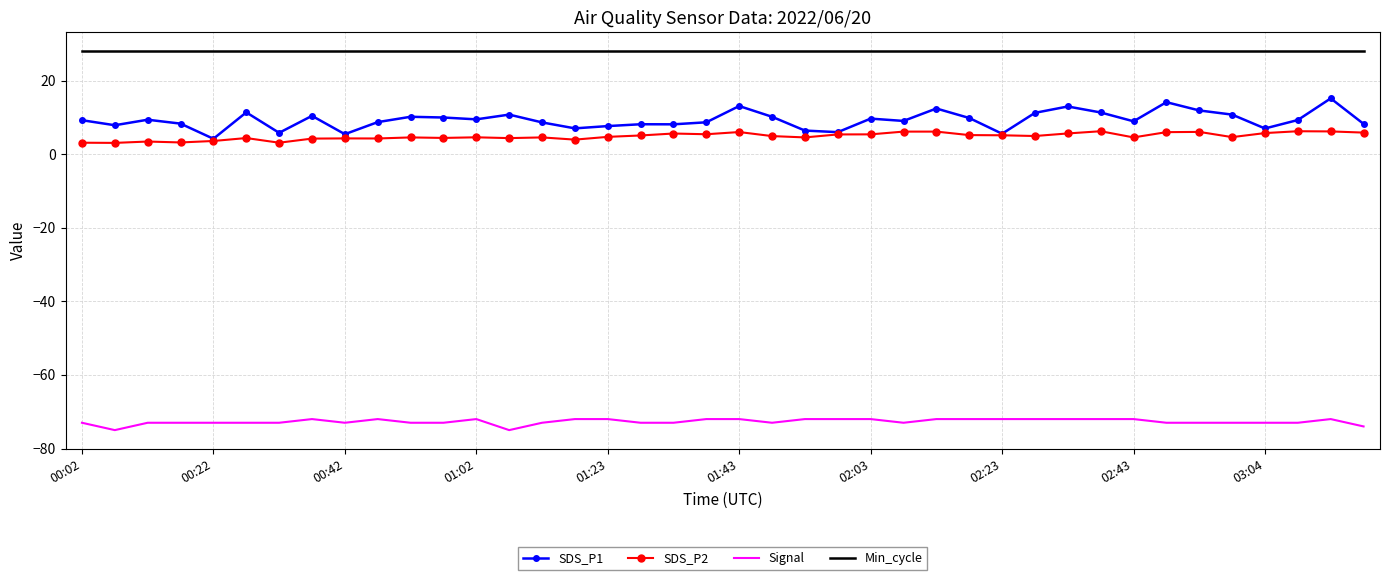

Rank the series by their maximum value, from highest to lowest.

Min_cycle, SDS_P1, SDS_P2, Signal